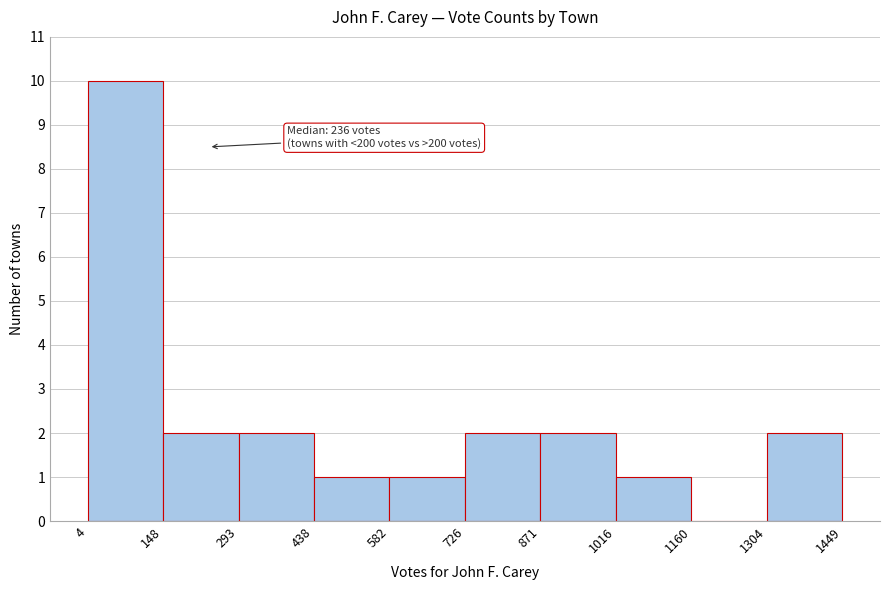

Which range on the x-axis has the tallest bar?

4 to 148